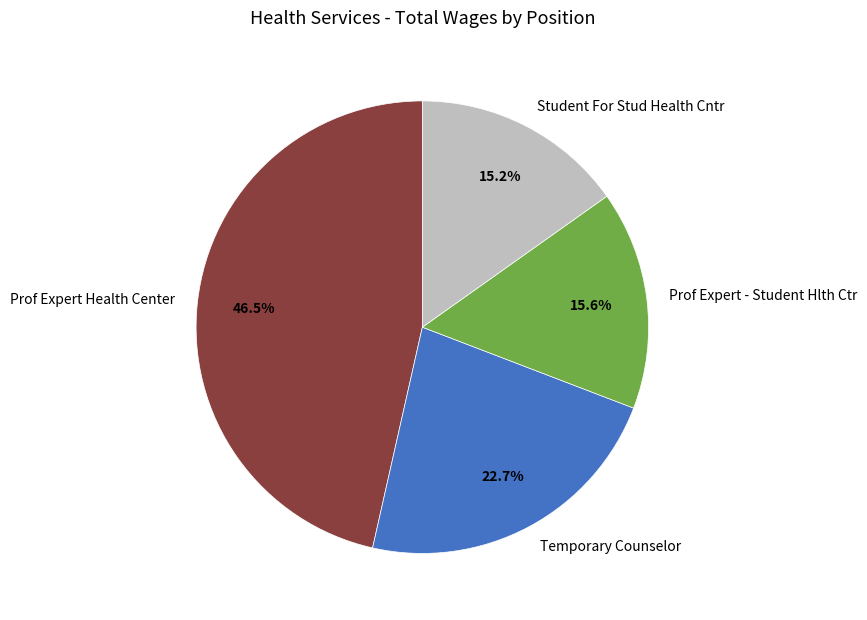

Approximately how many times larger is the value at Prof Expert - Student Hlth Ctr compared to Student For Stud Health Cntr?

1.0